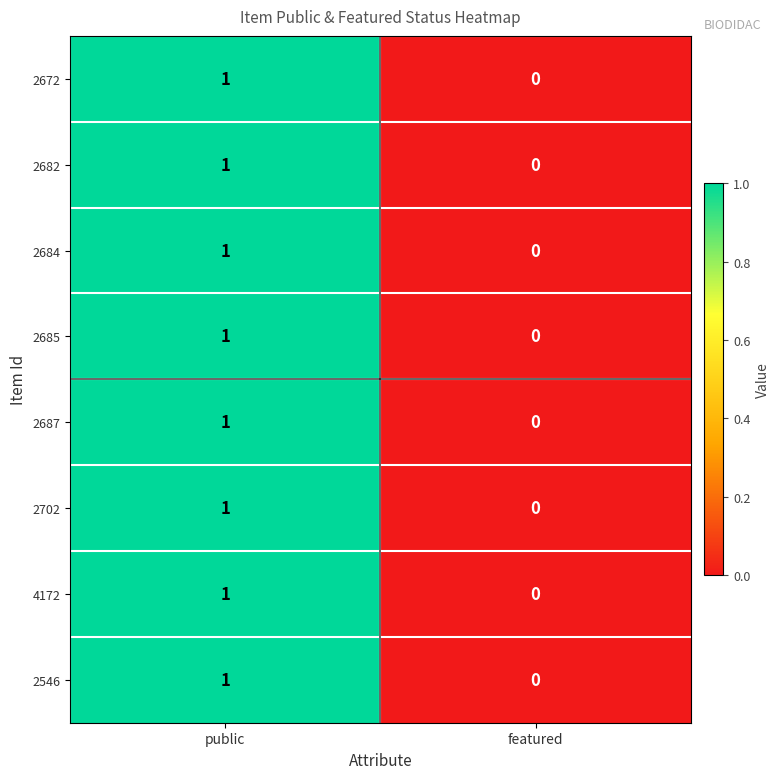

Rank the categories by 2682 value from highest to lowest.

public, featured